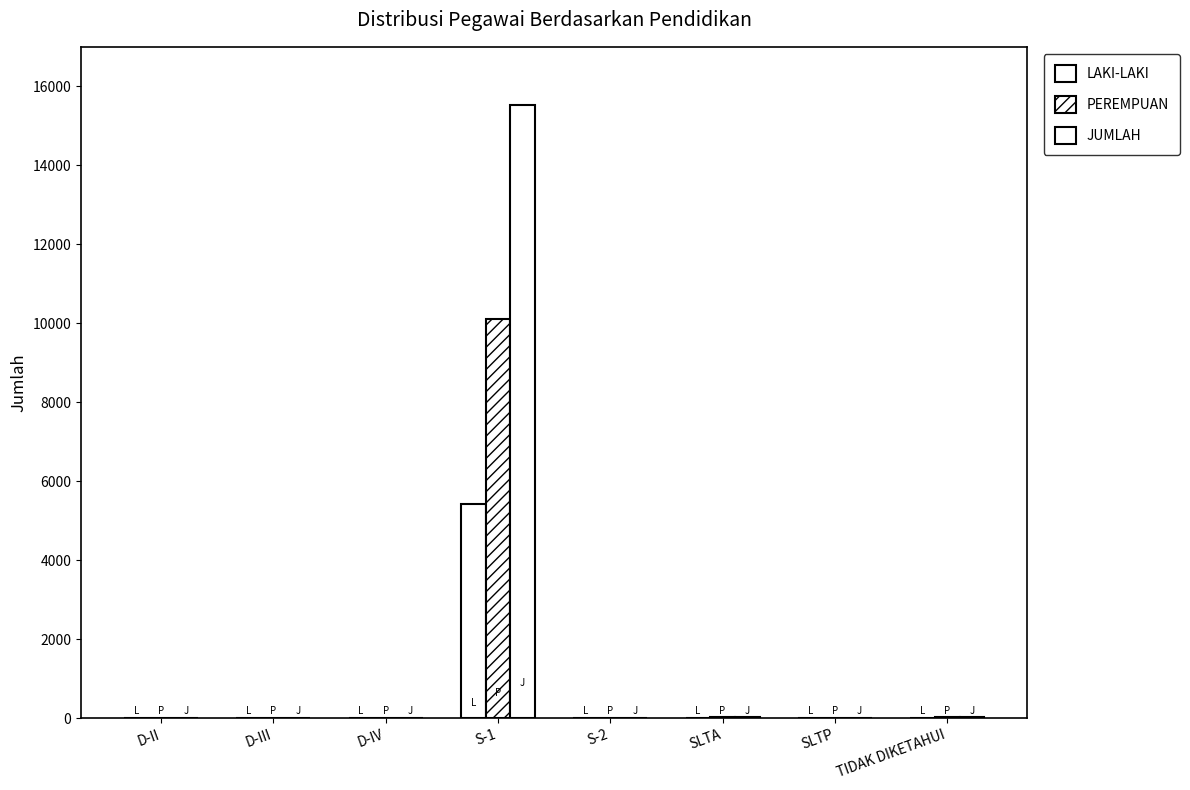

List the series in order of their overall mean, lowest first.

LAKI-LAKI, PEREMPUAN, JUMLAH